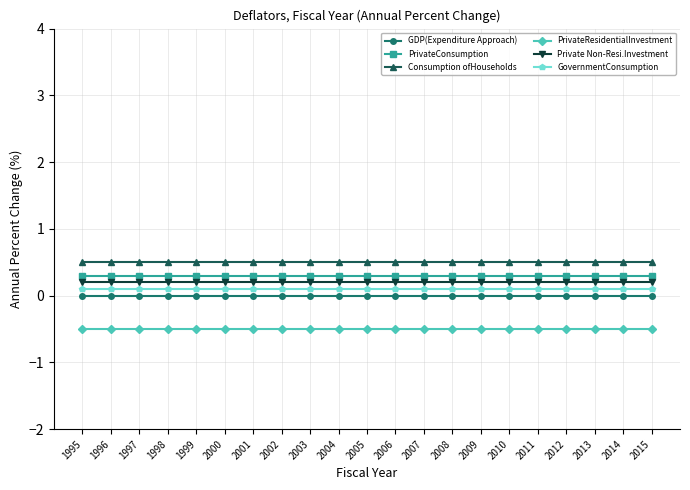

Rank the series by their maximum value, from lowest to highest.

PrivateResidentialInvestment, GDP(Expenditure Approach), GovernmentConsumption, Private Non-Resi.Investment, PrivateConsumption, Consumption ofHouseholds